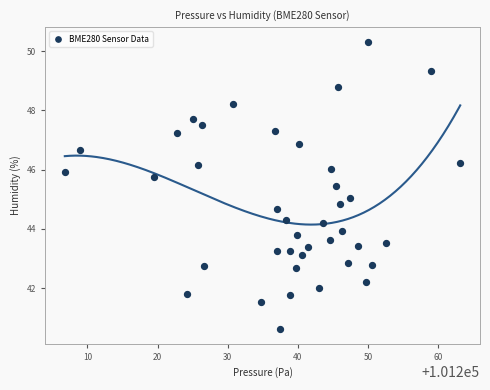

What is the range of X values (max minus min)?

56.4